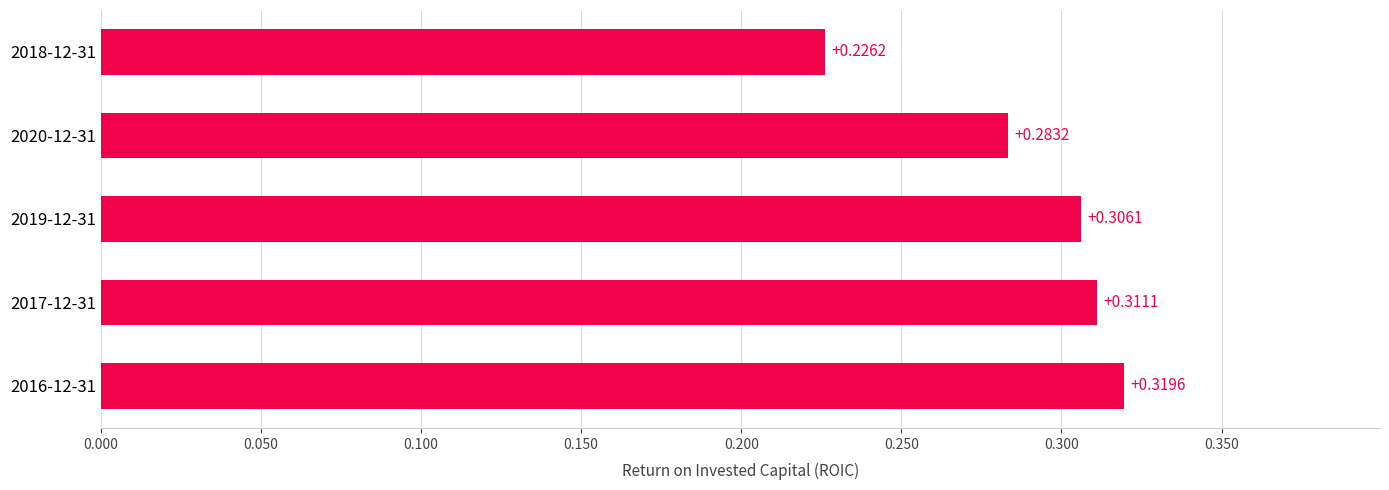

Are the bars grouped side by side (vs. stacked)?

No